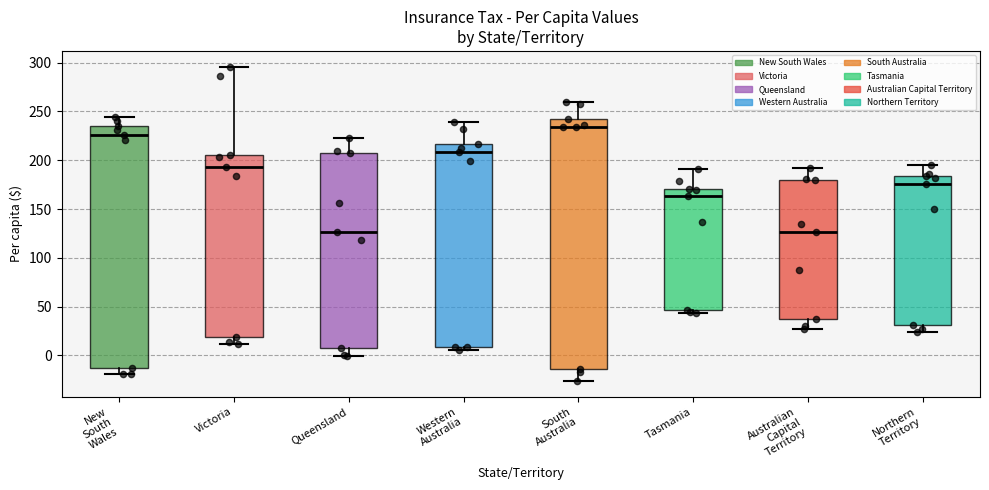

Which box has the highest median line?

South Australia